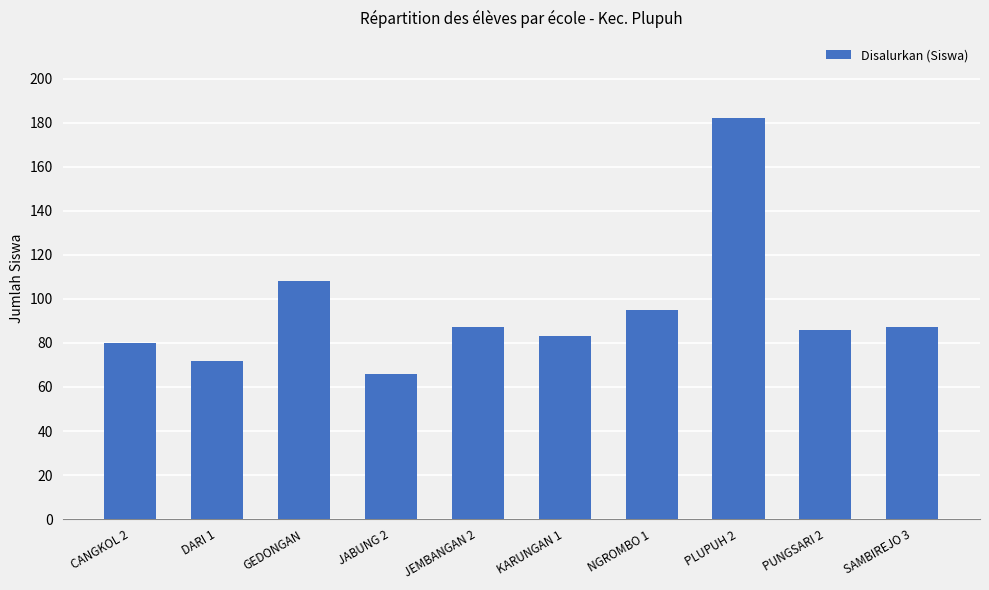

Which category has the highest value across all series?

PLUPUH 2